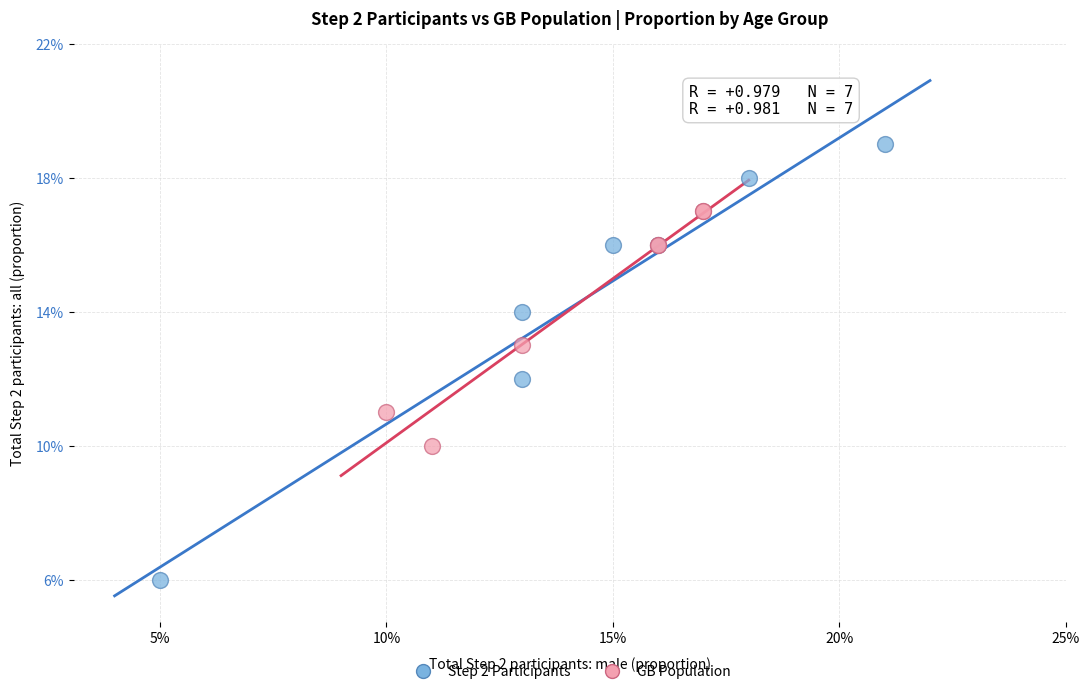

Which series contains the lowest Y value?

Step 2 Participants